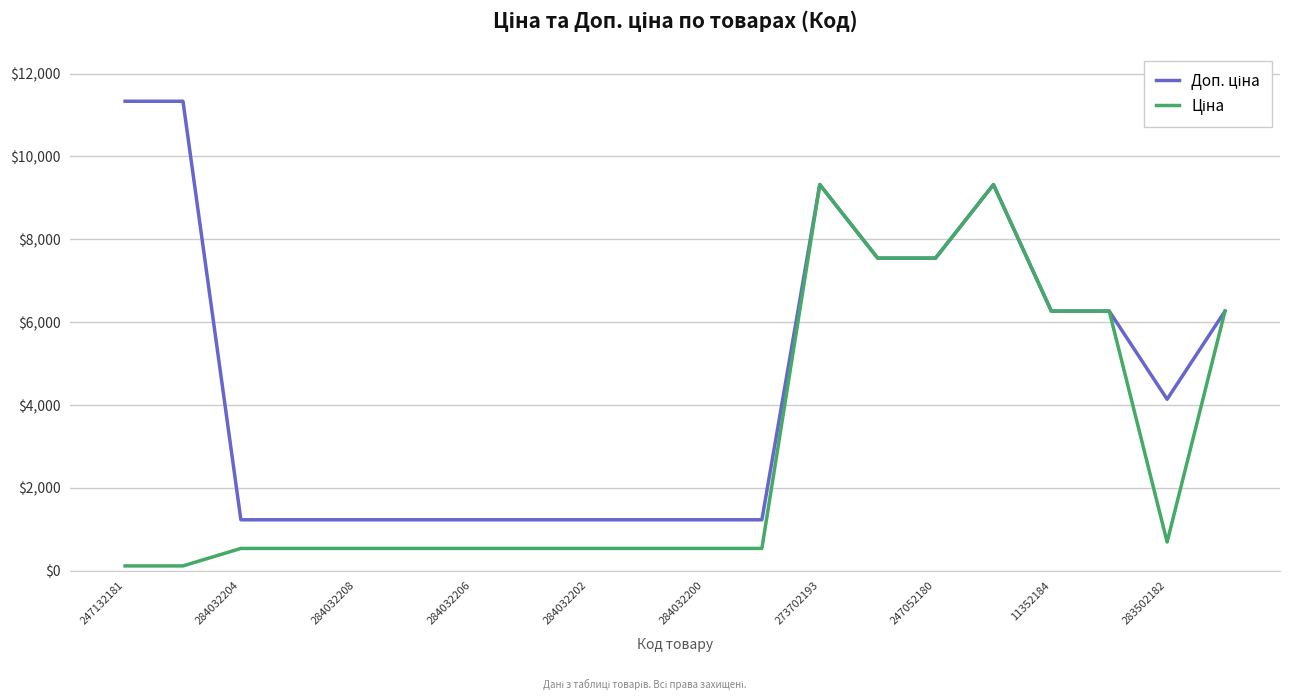

What is the maximum value shown in the chart?

11334.0